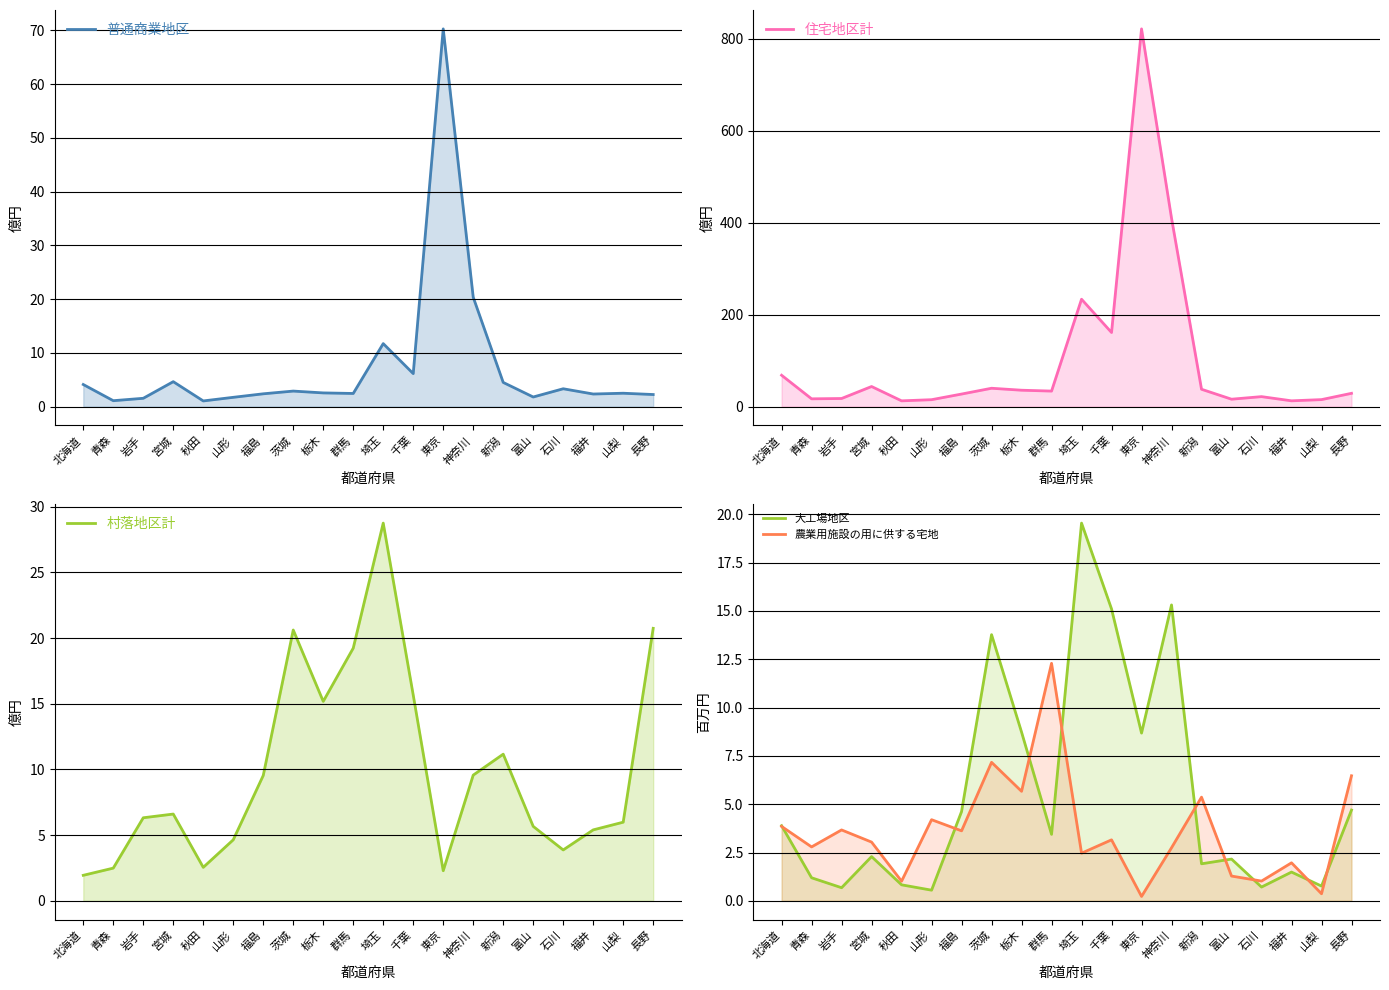

Between 北海道 and 茨城, which series saw the biggest shift?

住宅地区計